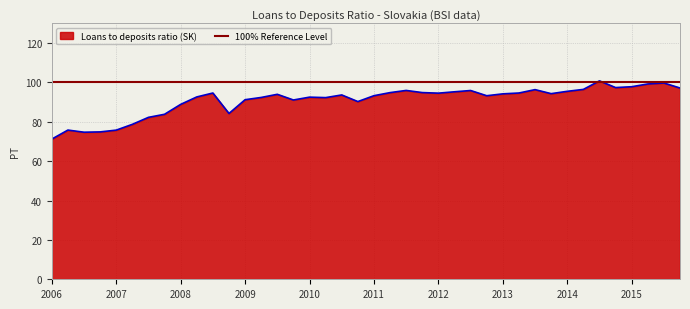

How many interior local valleys (lower than both neighbors) does the data have?

9